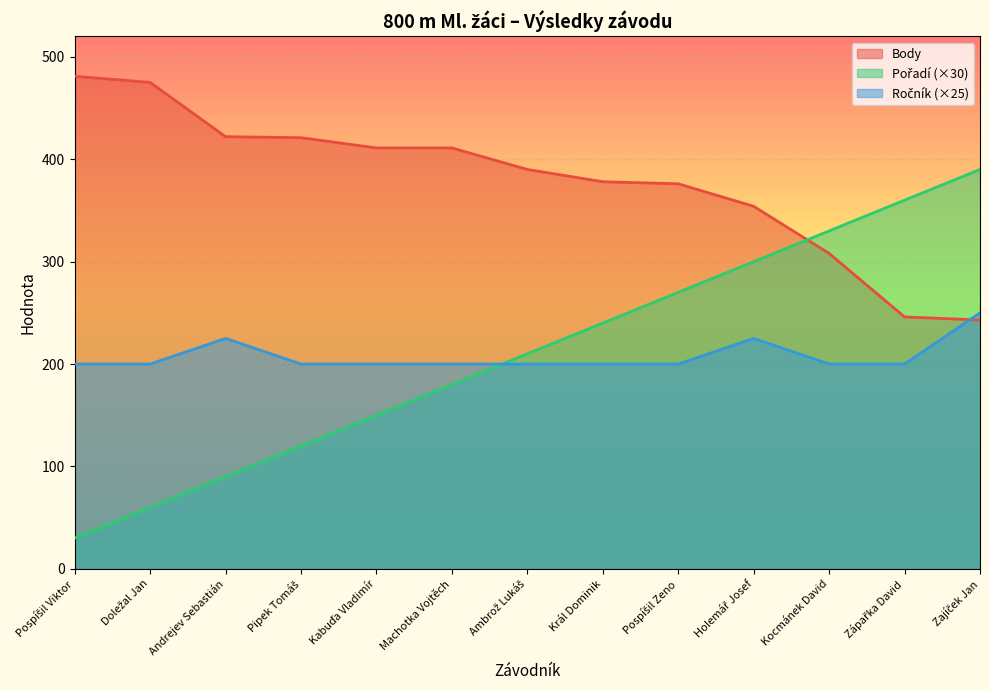

What is the sum of all Pořadí values?

2730